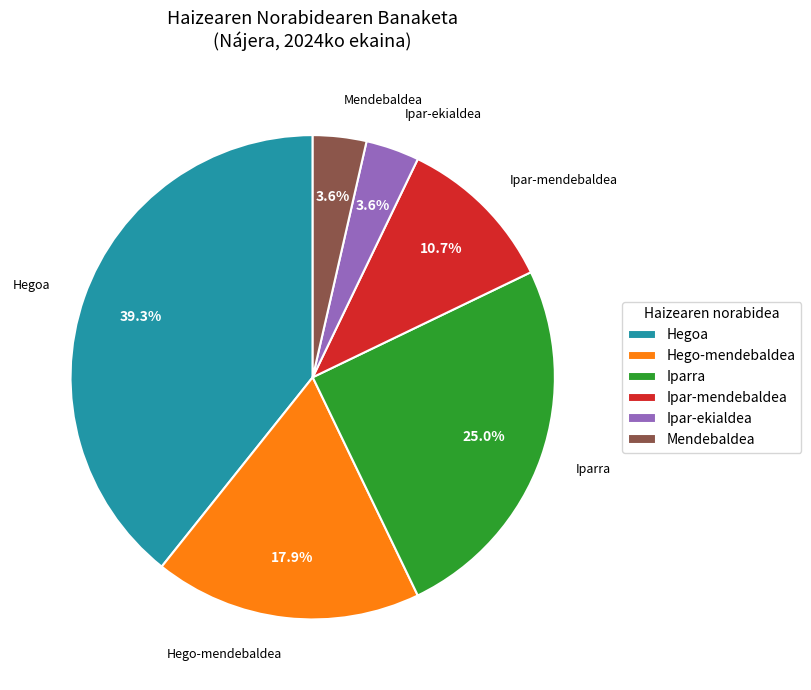

Which has a higher value, Hego-mendebaldea or Ipar-ekialdea?

Hego-mendebaldea